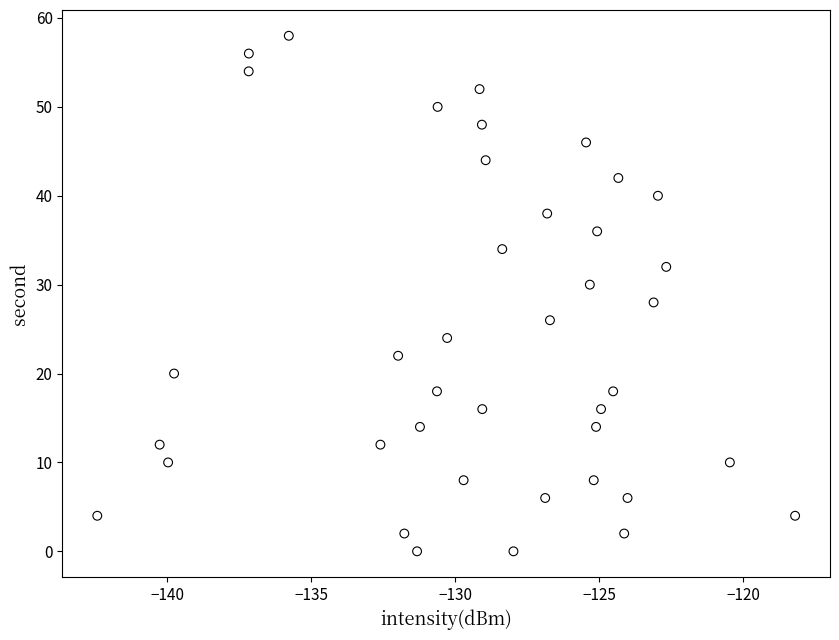

What is the range of Y values (max minus min)?

58